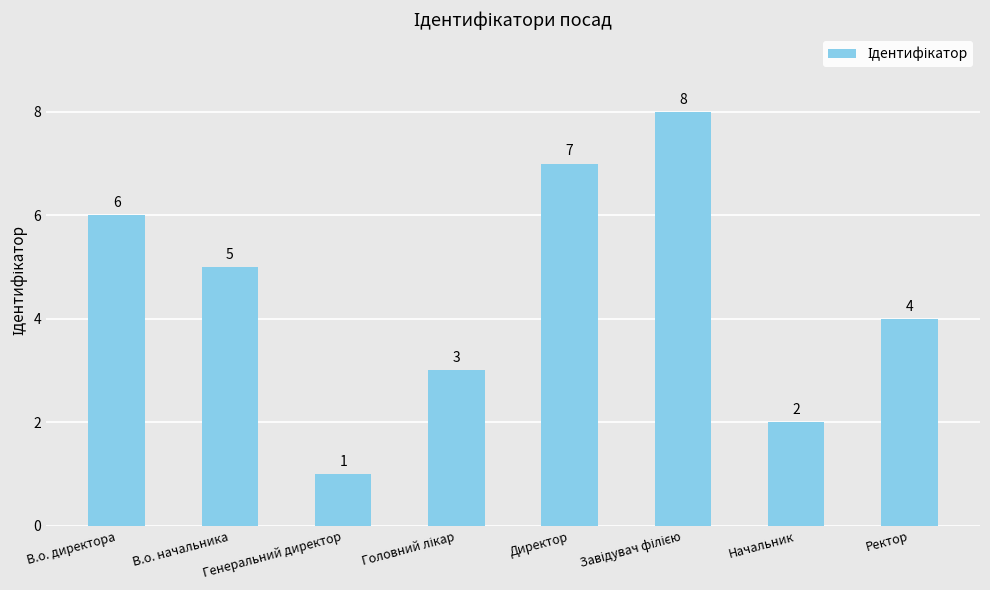

What is the label of the 7th bar from the right?

В.о. начальника